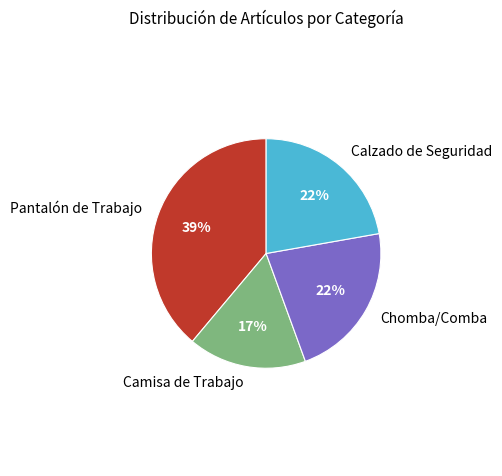

True or false: Camisa de Trabajo accounts for 17% of the total.

True